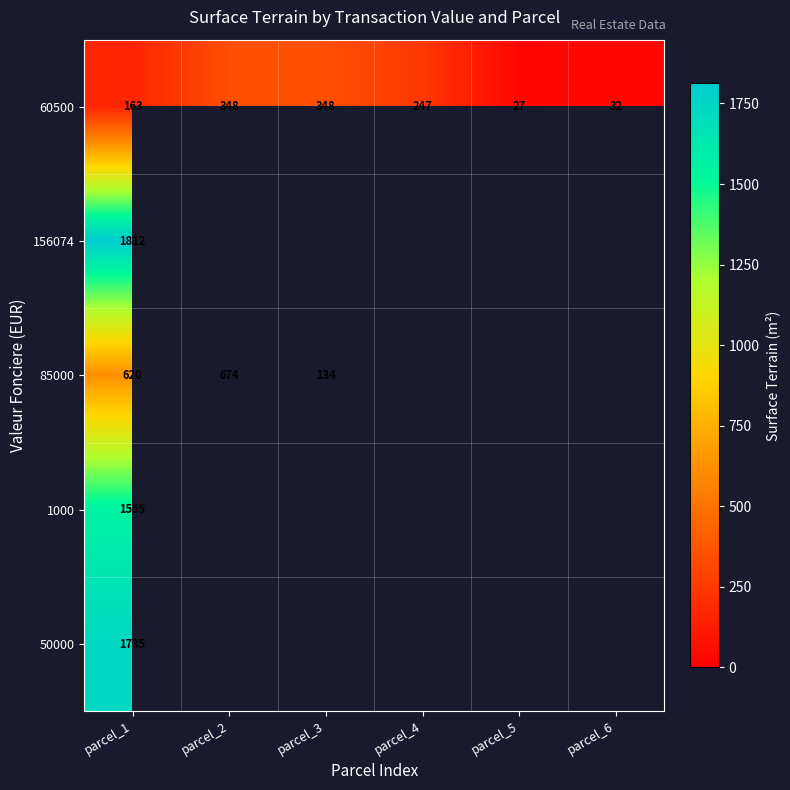

What is the difference between the 60500 values at parcel_5 and parcel_4?

220